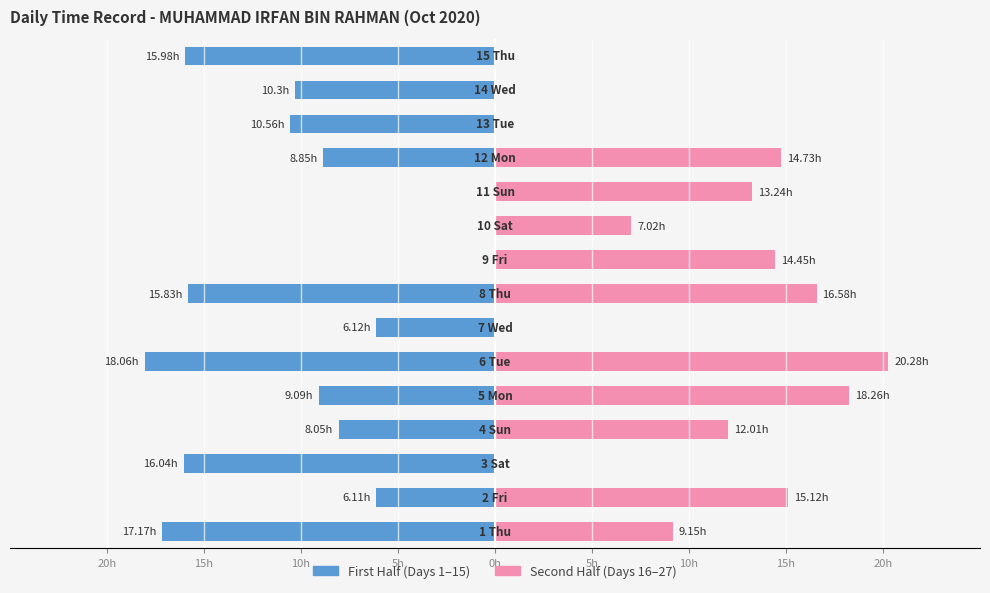

Between 15h and 10h, which is larger?

15h